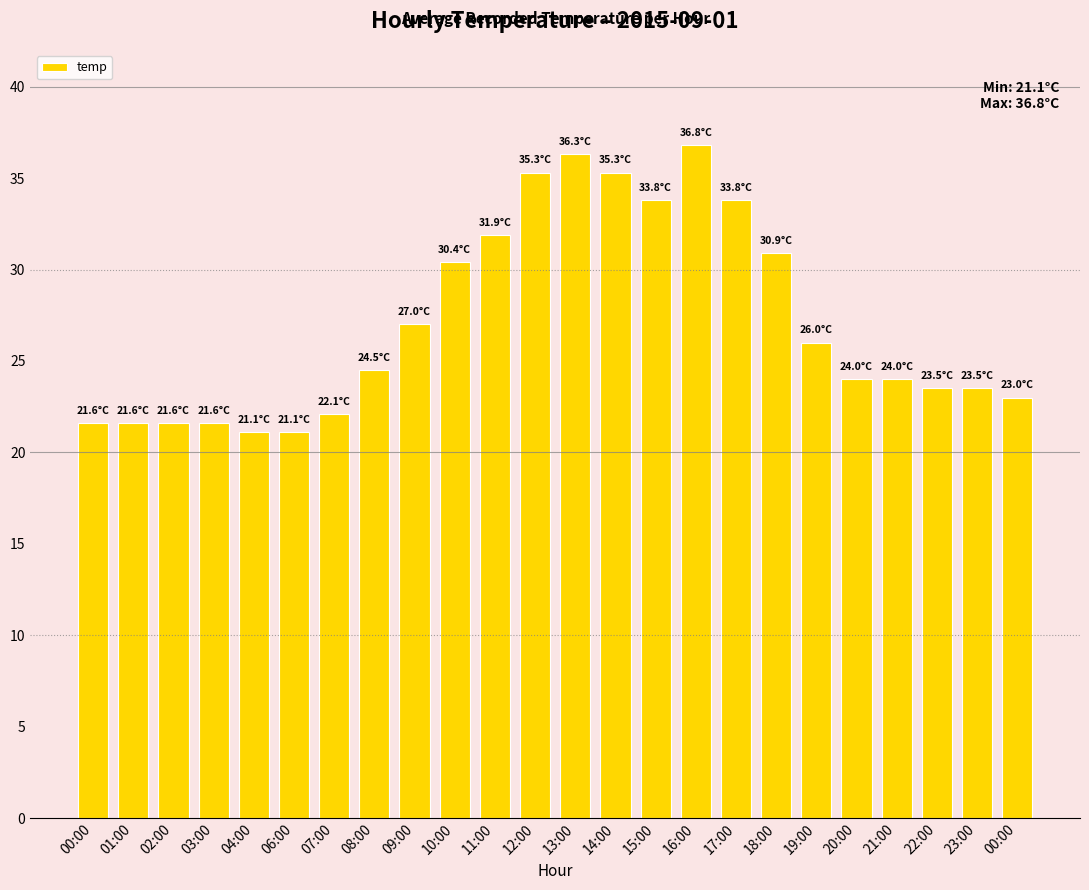

The value at 20:00 is 32.0. True or false?

False